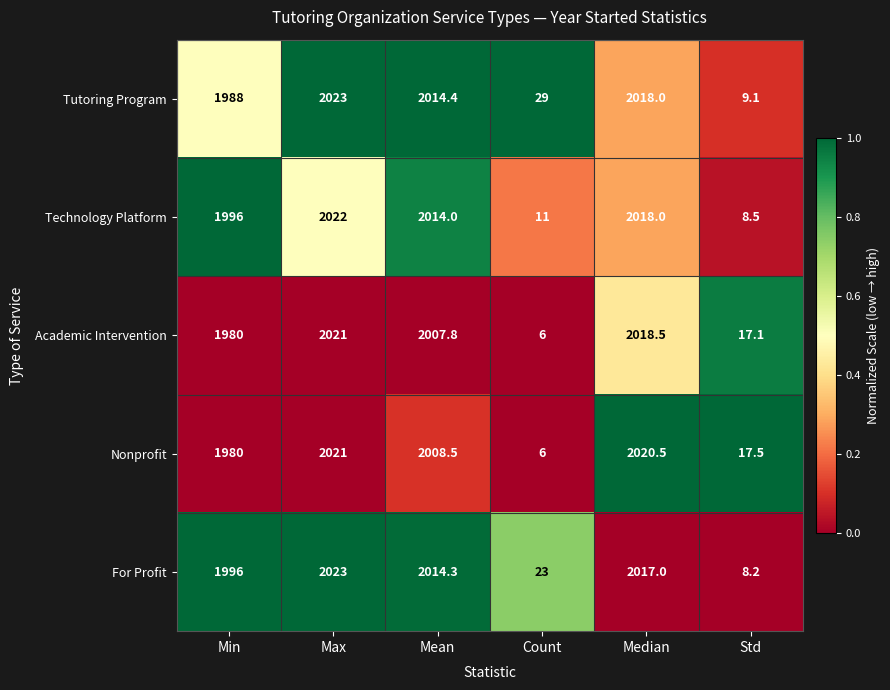

What is the difference between the highest and lowest values at Mean?

6.6